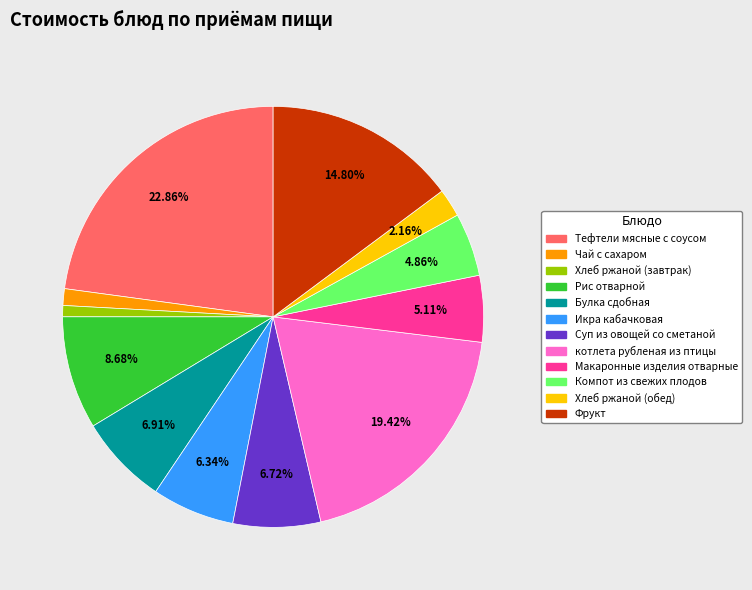

To the nearest percent, what percentage of the pie is Суп из овощей со сметаной?

7%